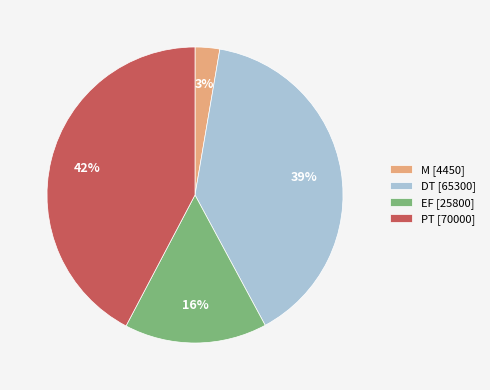

Do EF [25800] and DT [65300] together represent more than half of the pie?

Yes